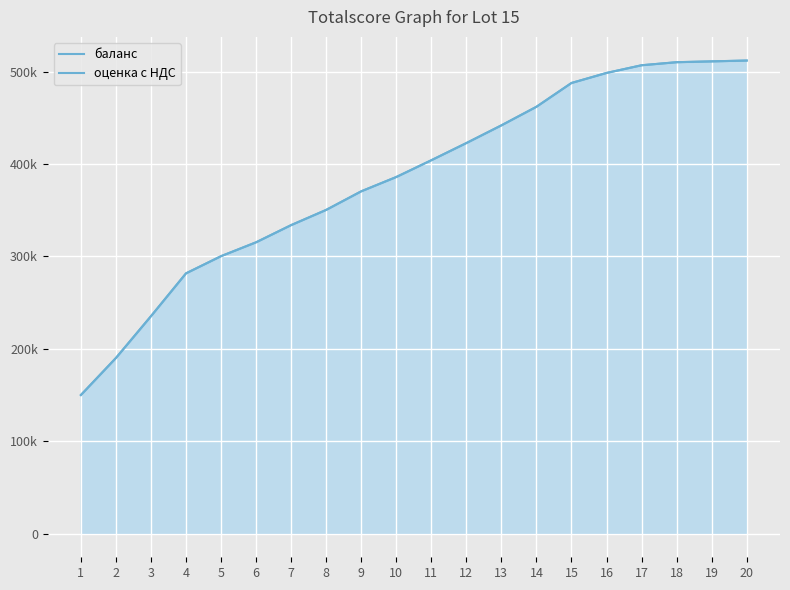

What are all the series names shown in the legend?

баланс, оценка с НДС